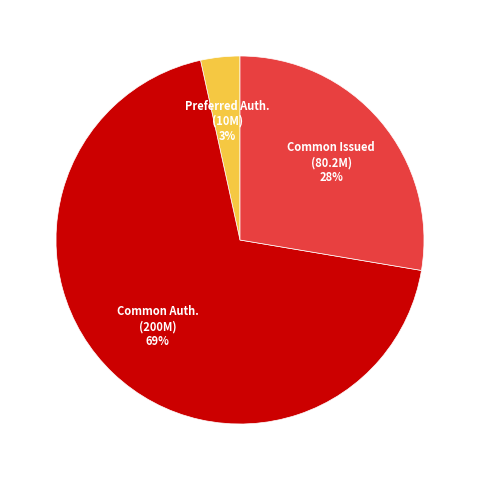

To the nearest percent, what is the average slice percentage?

33%